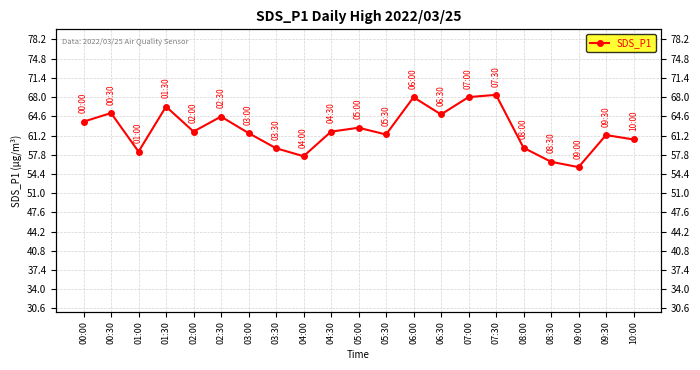

What is the sum of all values?

1306.2